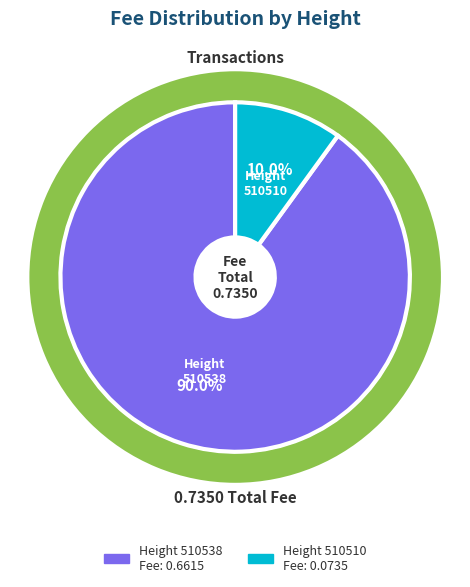

The 510510 slice represents 10% of the pie. True or false?

True